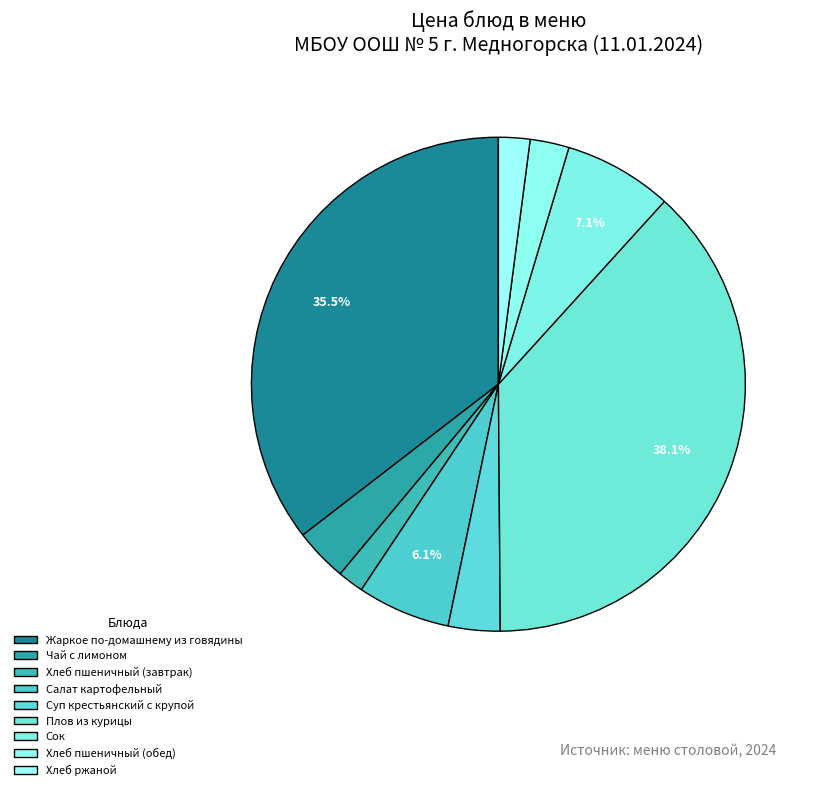

Between Хлеб пшеничный (завтрак) and Салат картофельный, which is larger?

Салат картофельный